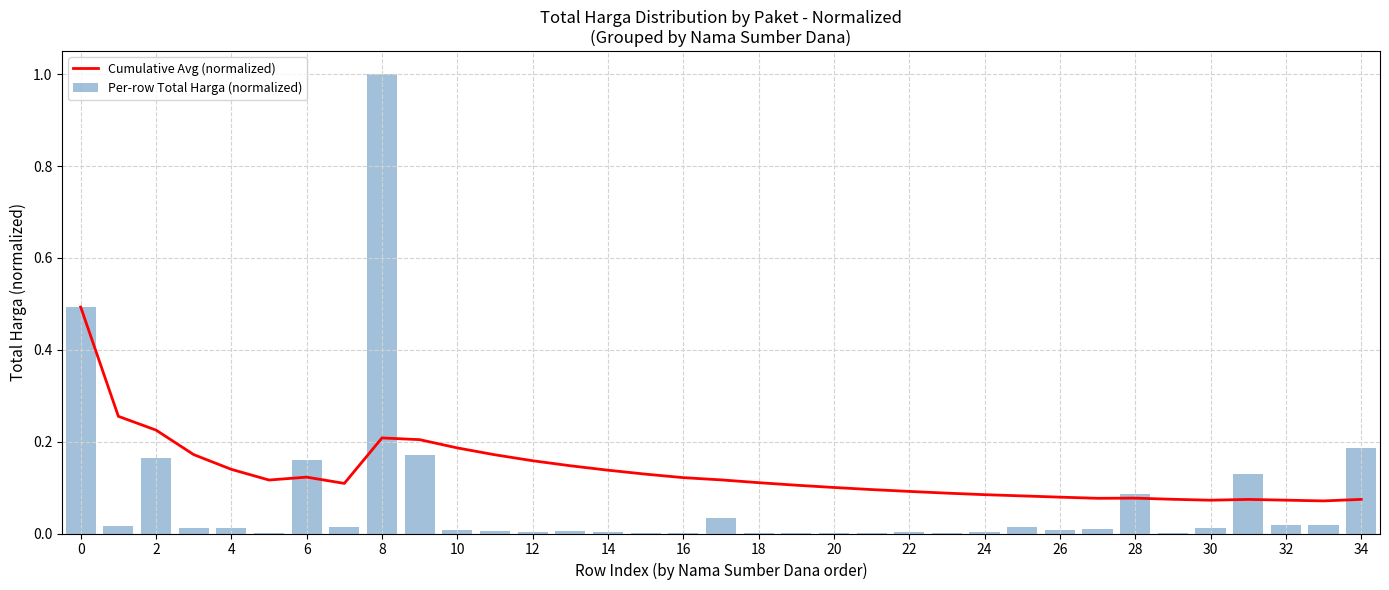

What is the sum of all Per-row Total Harga (normalized) values?

2.6